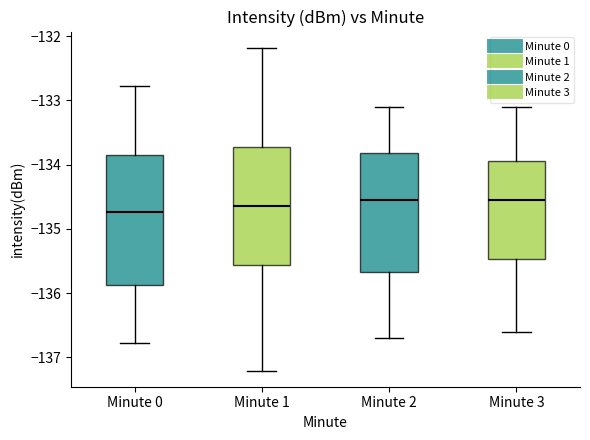

Reading left to right, transcribe this box plot: for each box, give where its median line is, the range the box spans, and where its two whiskers end, as read against the y-axis. The values are not printed on the chart, so give them approximately, as read against the axis.

Minute 0: median -134.7, box -135.9 to -133.9, whiskers -136.8 to -132.8
Minute 1: median -134.6, box -135.6 to -133.7, whiskers -137.2 to -132.2
Minute 2: median -134.5, box -135.7 to -133.8, whiskers -136.7 to -133.1
Minute 3: median -134.5, box -135.5 to -133.9, whiskers -136.6 to -133.1